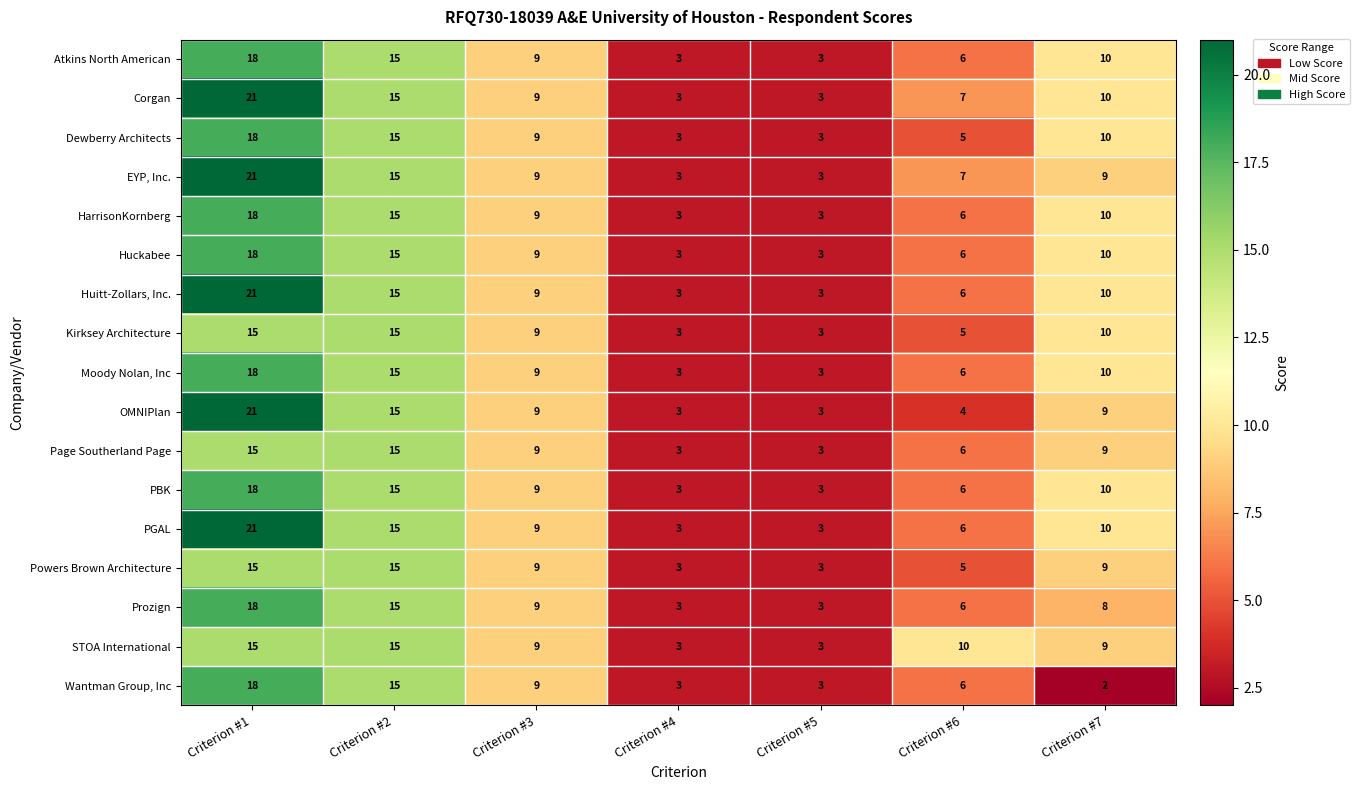

How many values in the STOA International series are below 9?

2